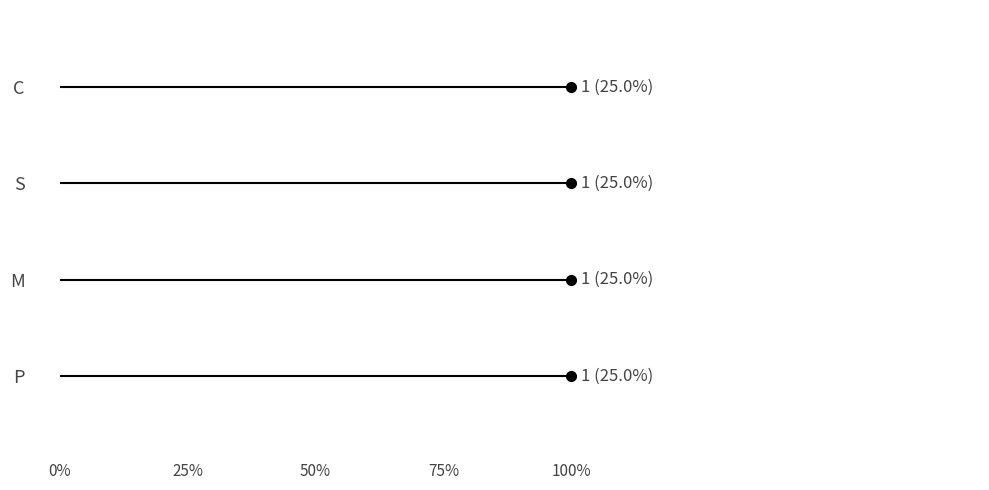

At 0%, list the series in order from smallest to largest.

C, S, M, P